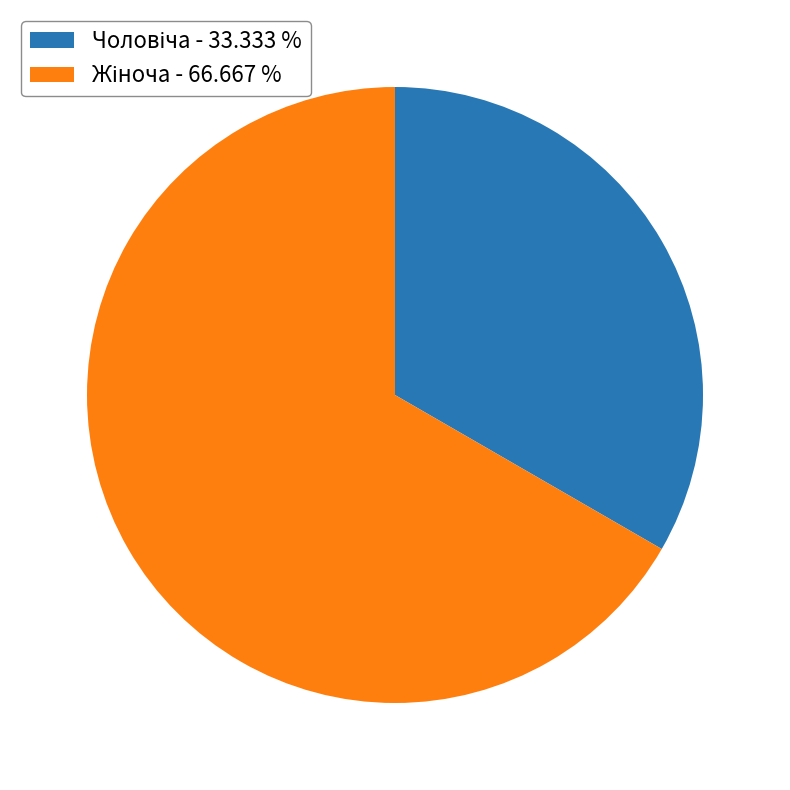

Is there any slice that represents more than half of the pie?

Yes